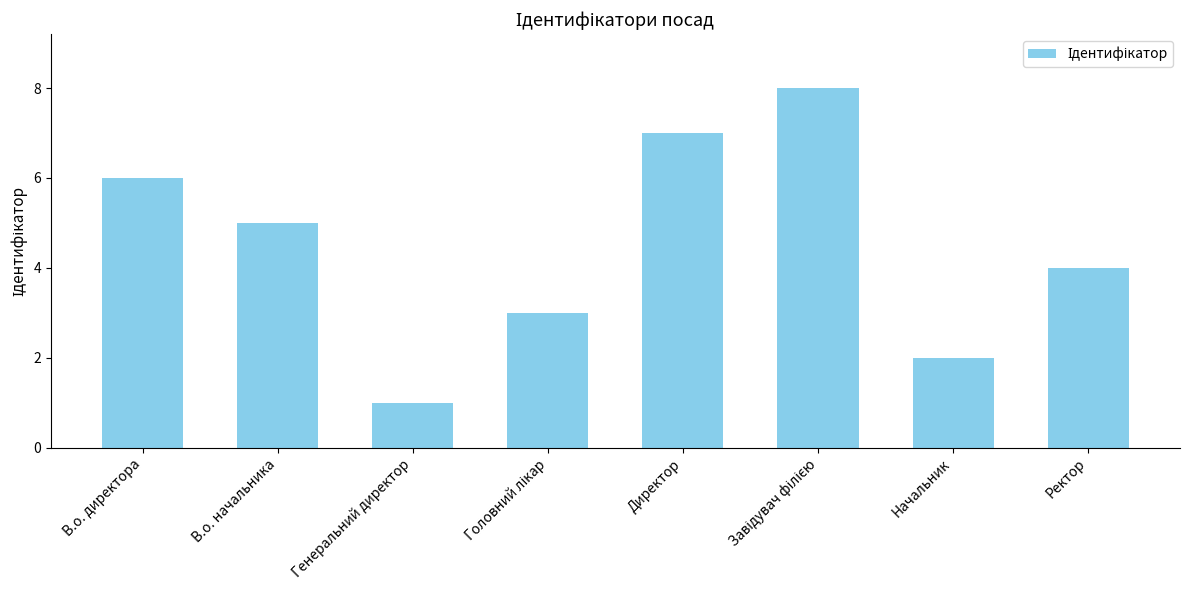

What is the sum of the values at Генеральний директор and В.о. начальника?

6